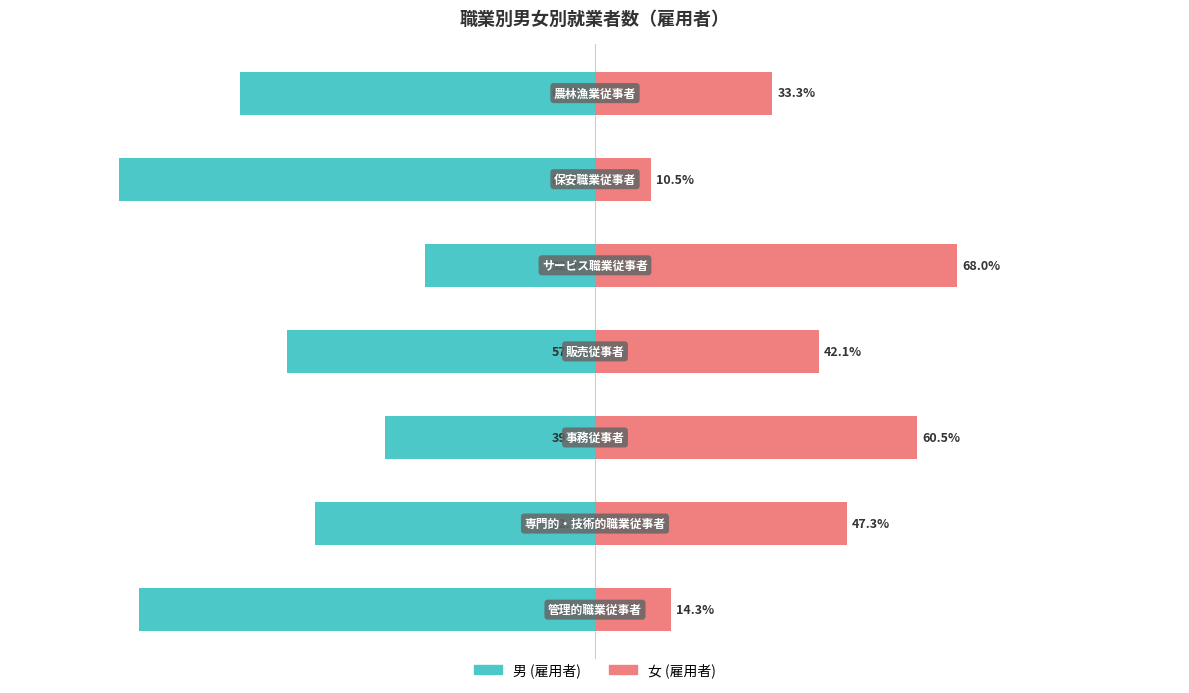

At −100, list the series in order from largest to smallest.

女 (雇用者), 男 (雇用者)